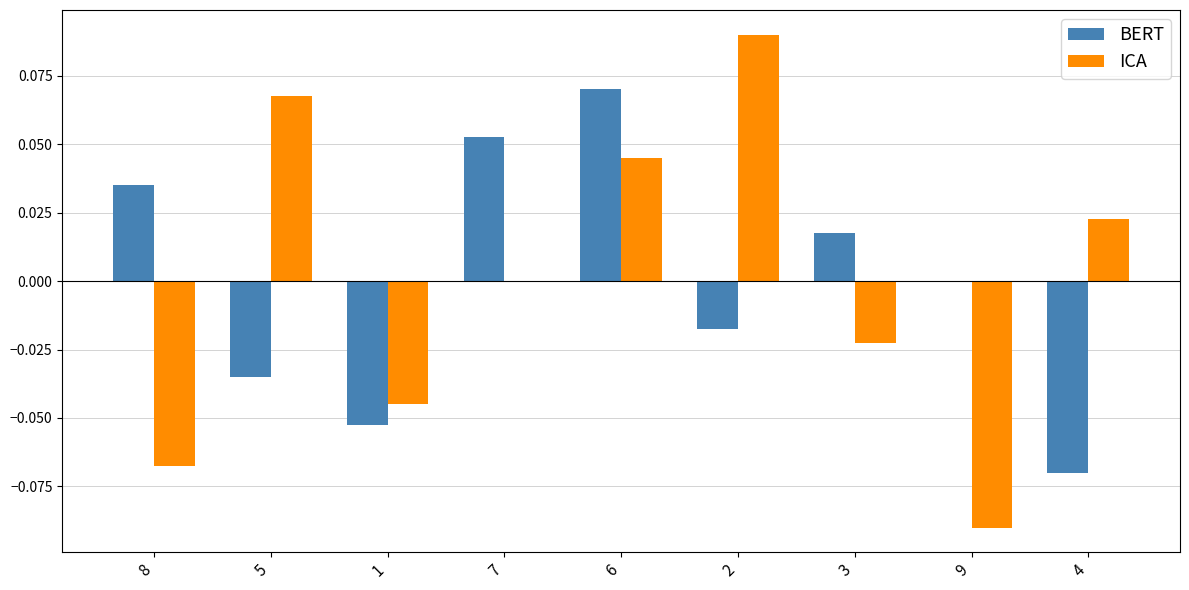

Which series changed the most between 8 and 2?

ICA